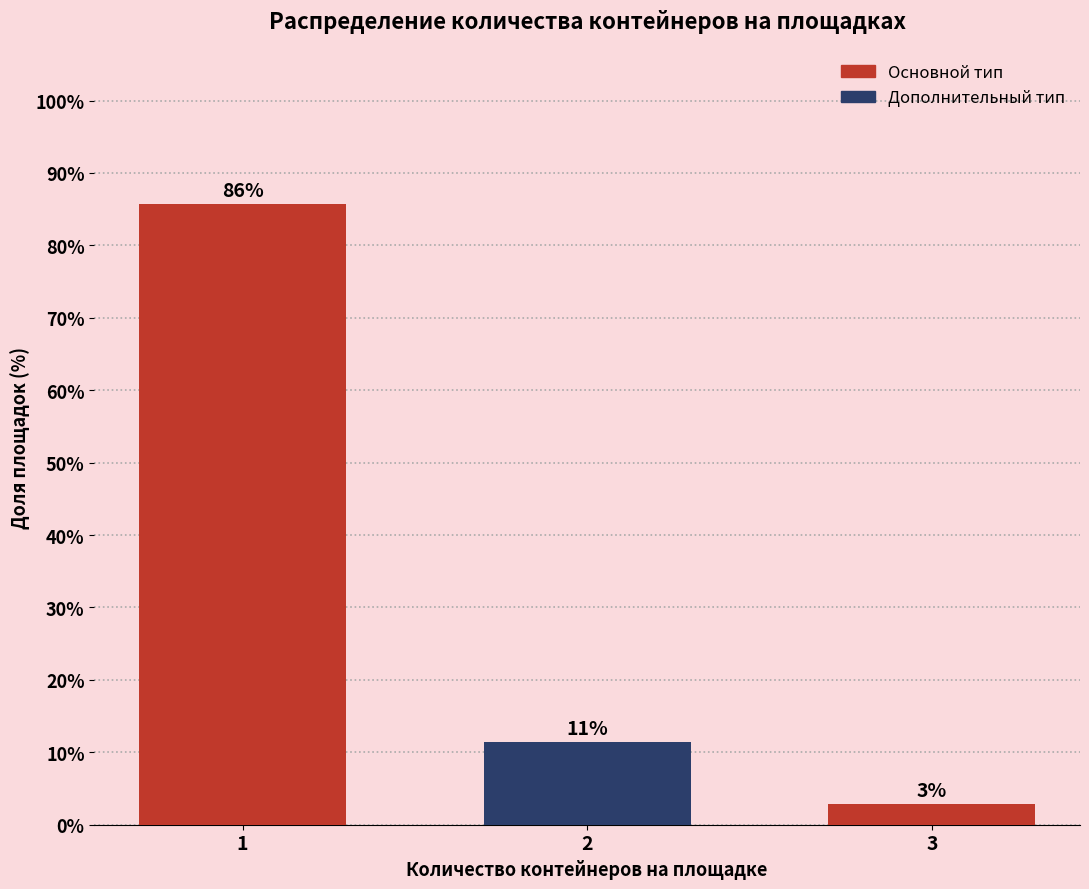

How many bars are there in total?

3